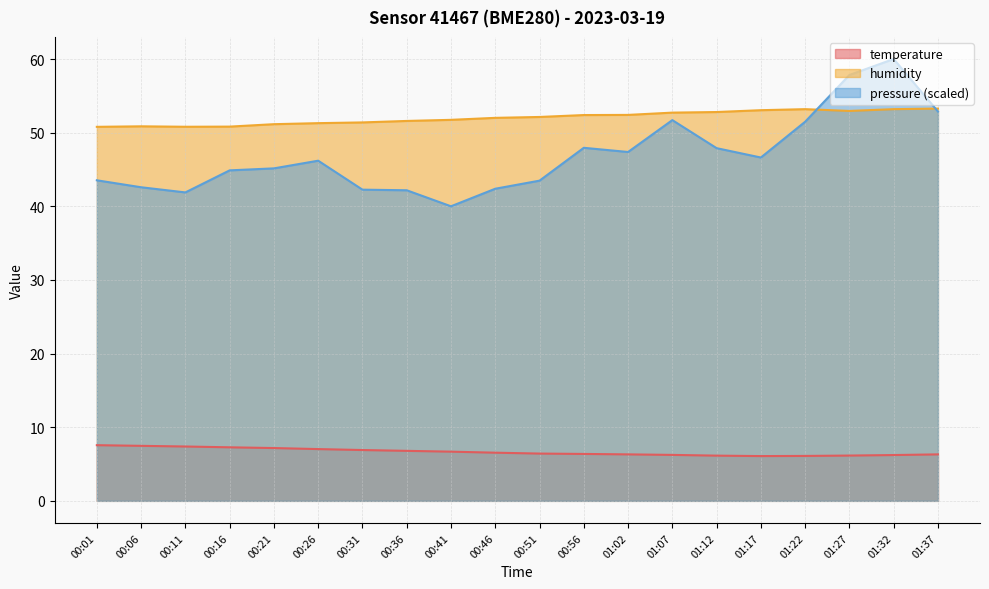

Which series changed the most between 00:41 and 01:17?

pressure (scaled)